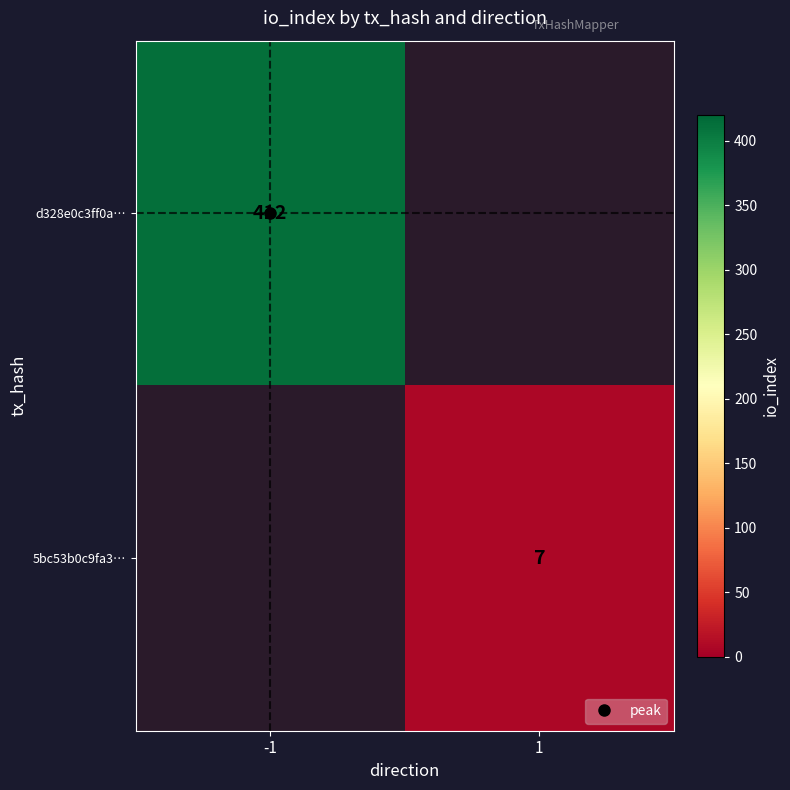

List the series in order of their peak value, highest first.

d328e0c3ff0a…, 5bc53b0c9fa3…